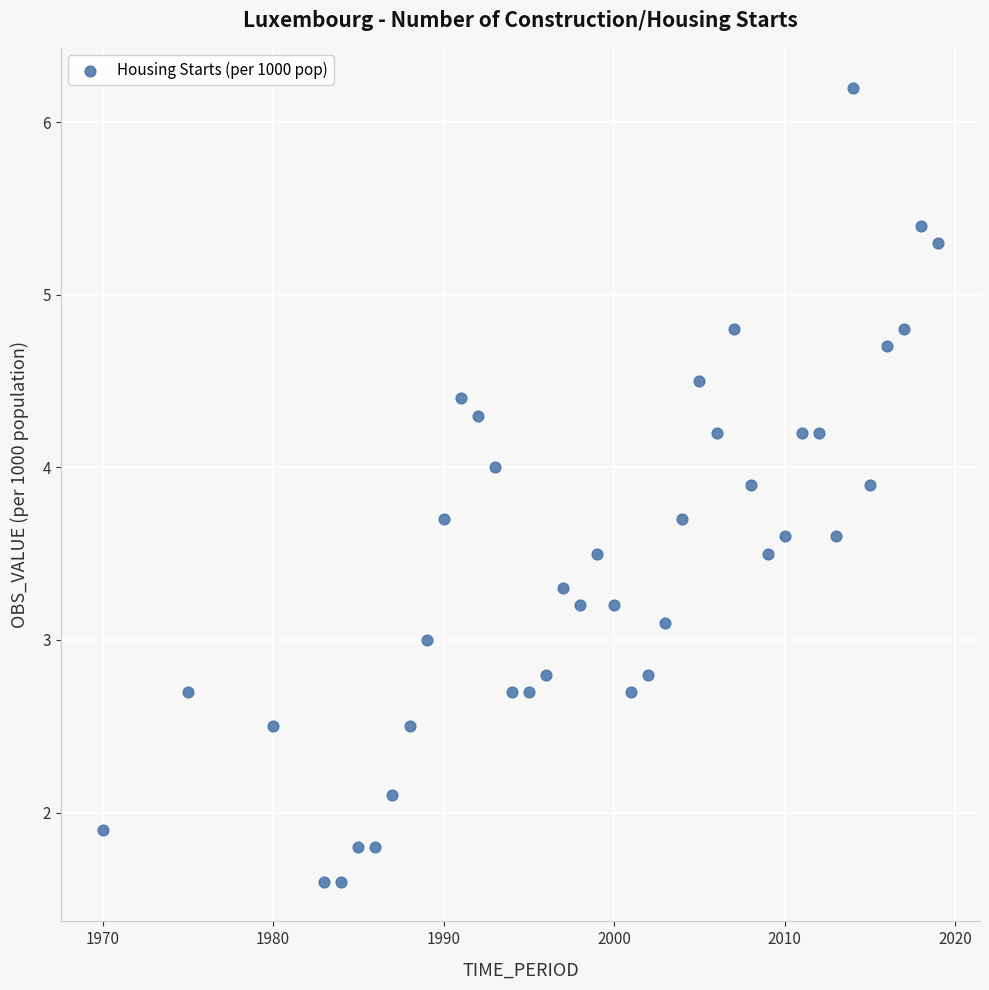

What is the range of Y values (max minus min)?

4.6